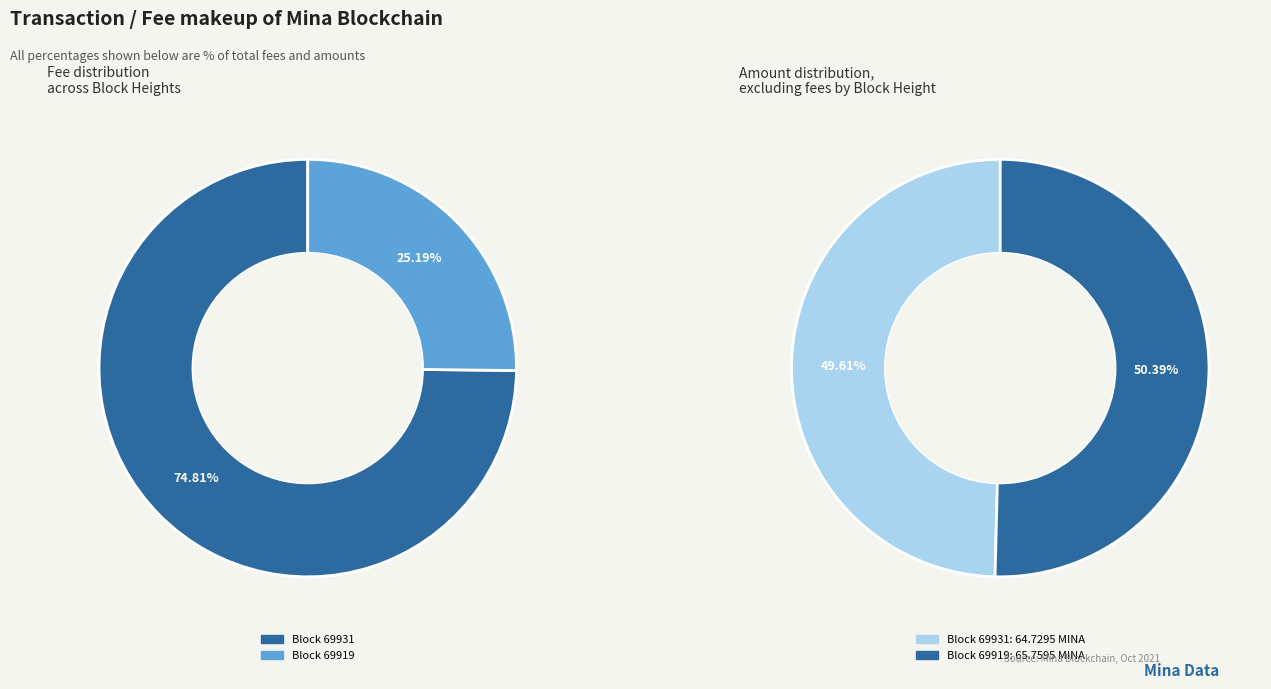

How many segments does this pie chart have?

2